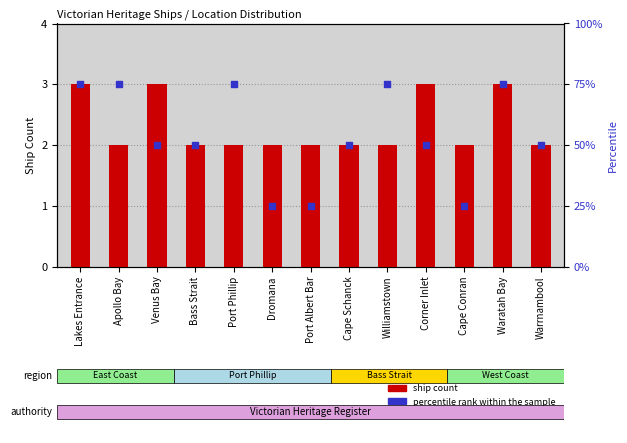

Which series has the largest total across all categories?

percentile rank within the sample